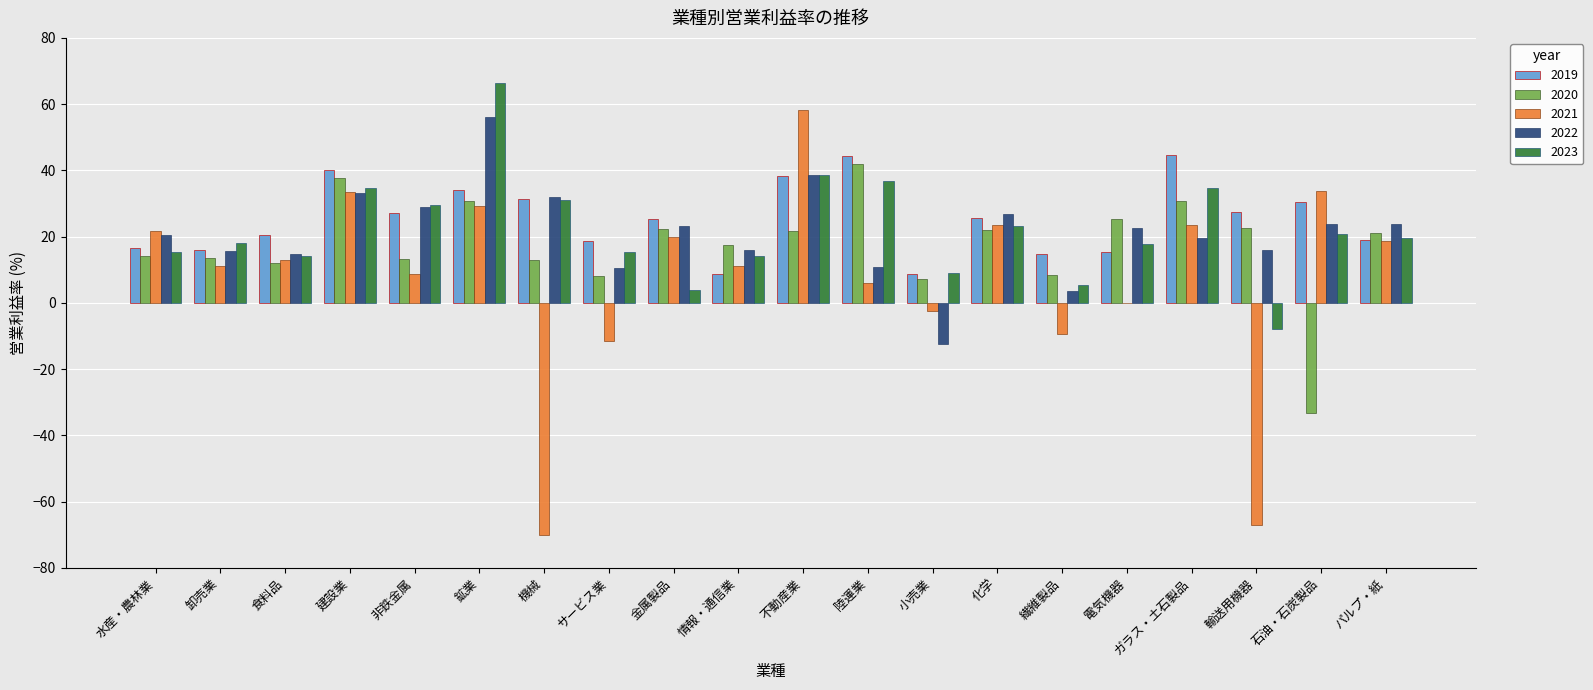

How many groups of bars are there?

20